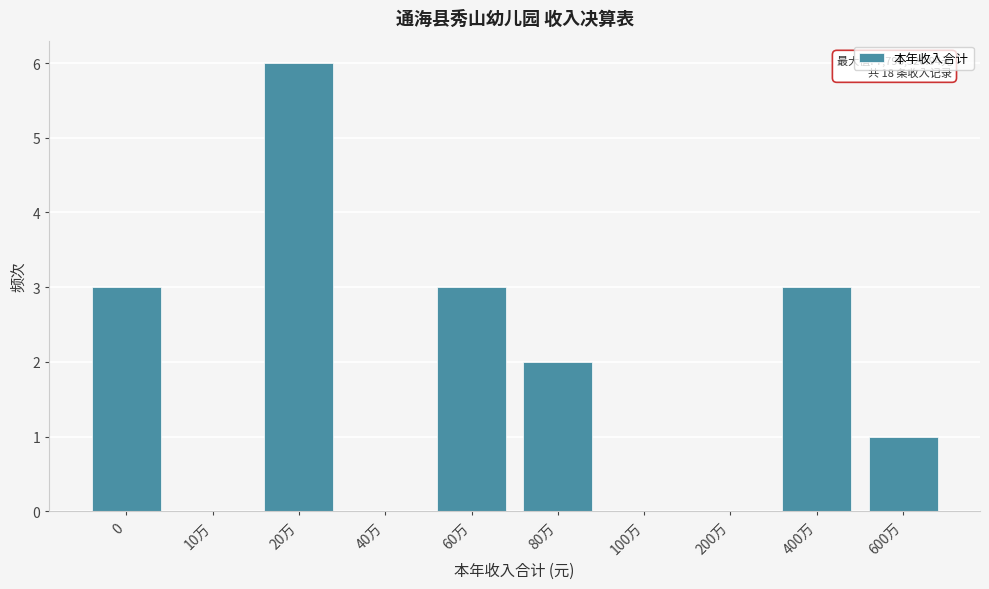

Reading left to right, list all the values displayed in this chart.

0=3	10万=0	20万=6	40万=0	60万=3	80万=2	100万=0	200万=0	400万=3	600万=1